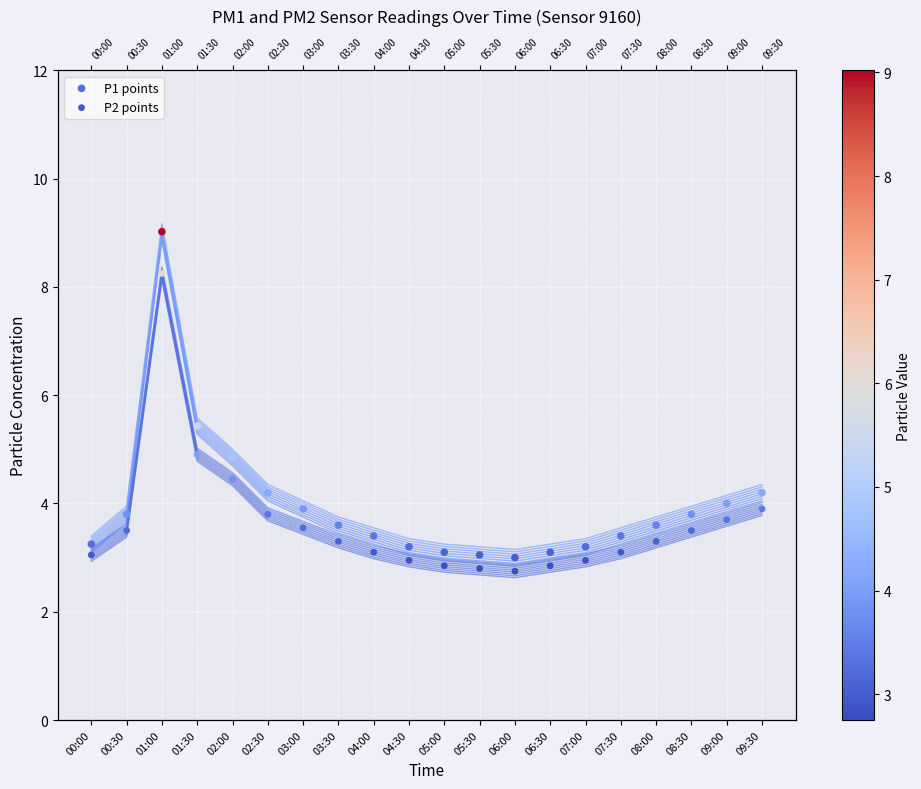

Which series has the largest Y range (max minus min)?

P1 points